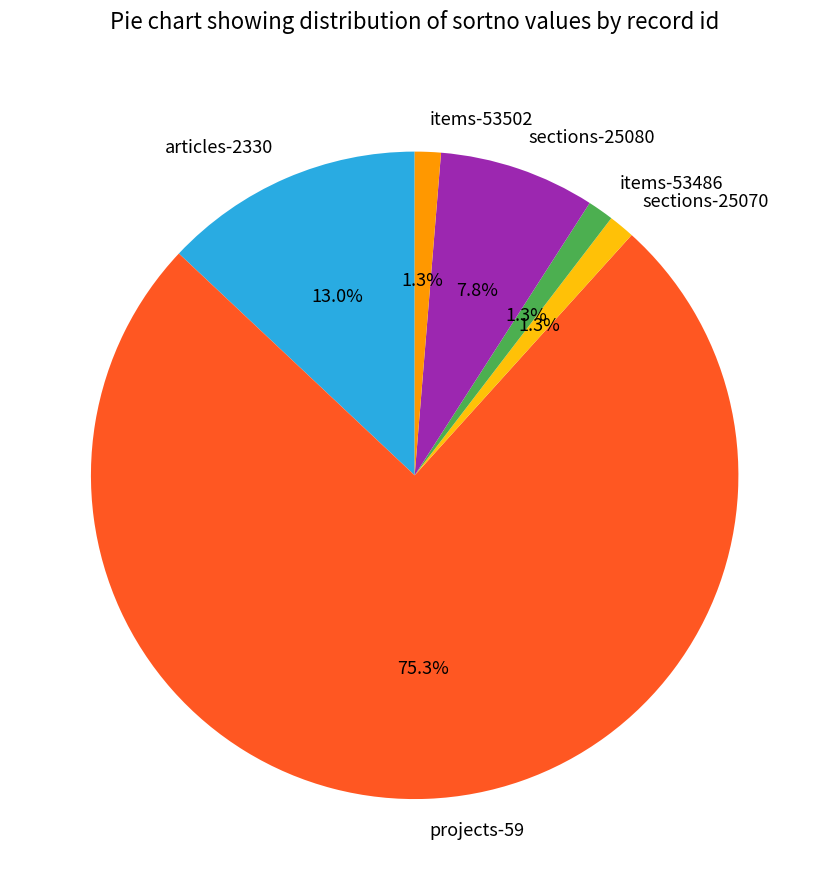

What is the largest slice in the pie chart?

projects-59